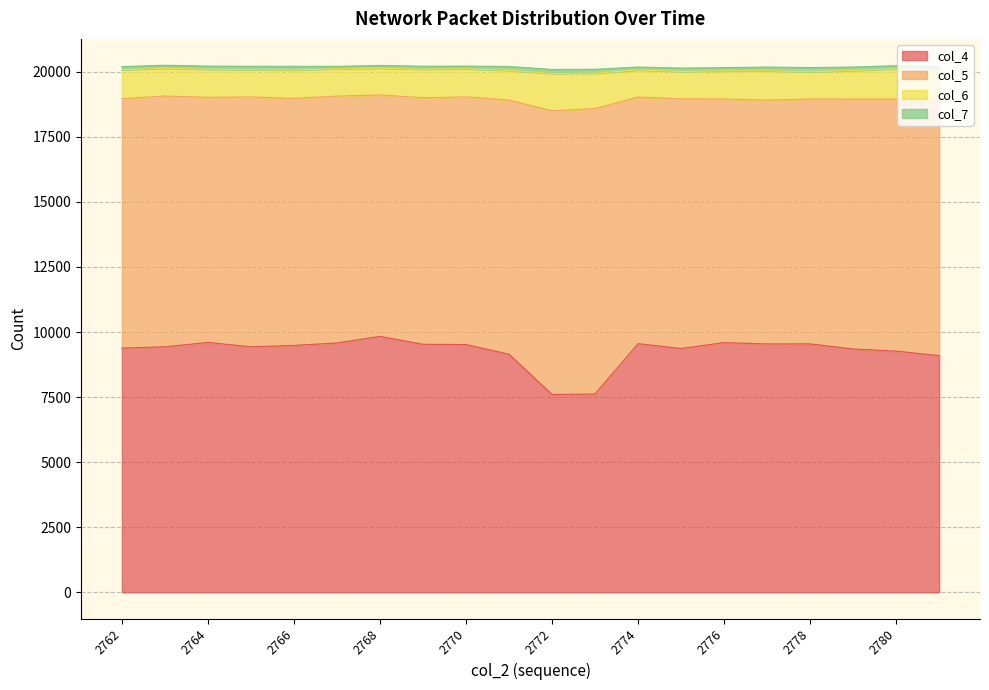

Does the chart display data point markers on the line(s)?

No